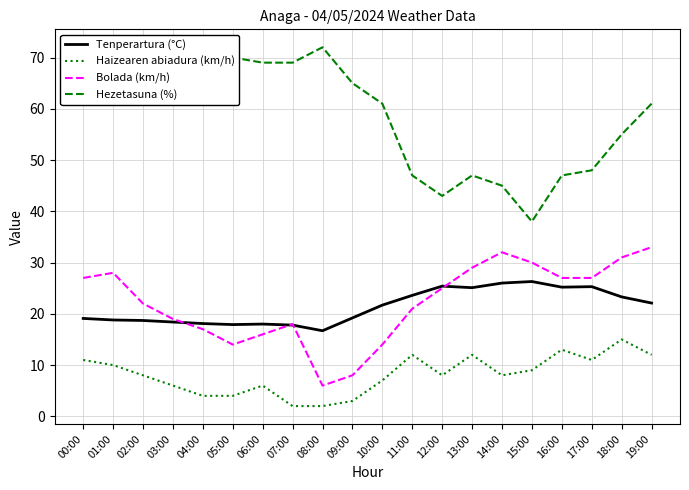

Rank the series at 02:00 from highest to lowest value.

Hezetasuna (%), Bolada (km/h), Tenperartura (°C), Haizearen abiadura (km/h)